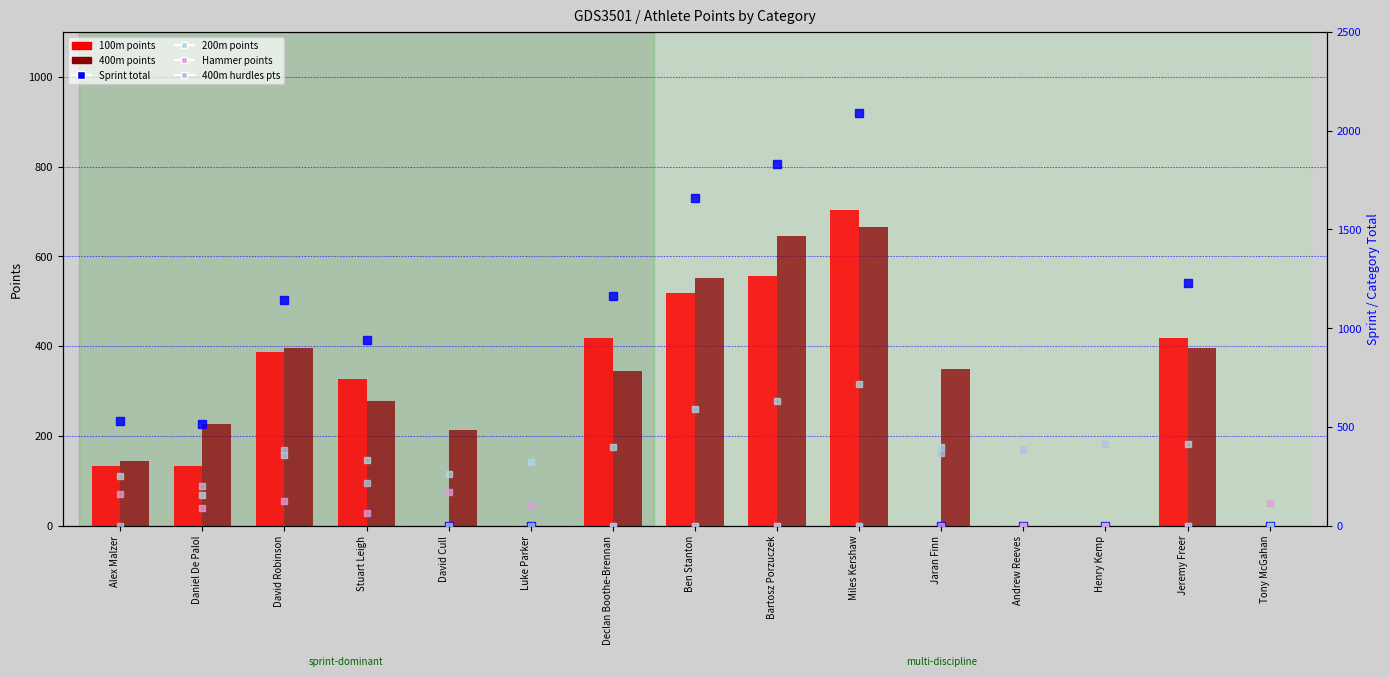

What position from the left is Jaran Finn?

11